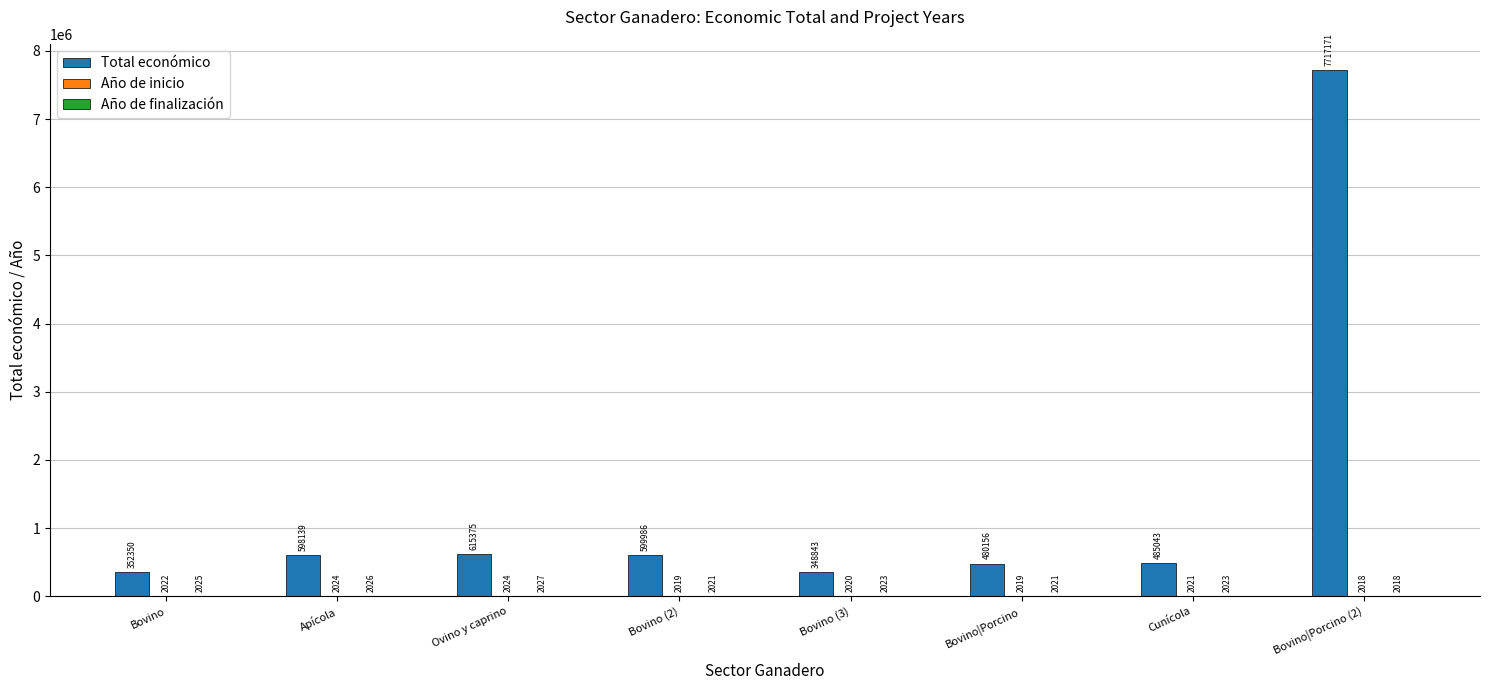

What is the greatest value displayed?

7717171